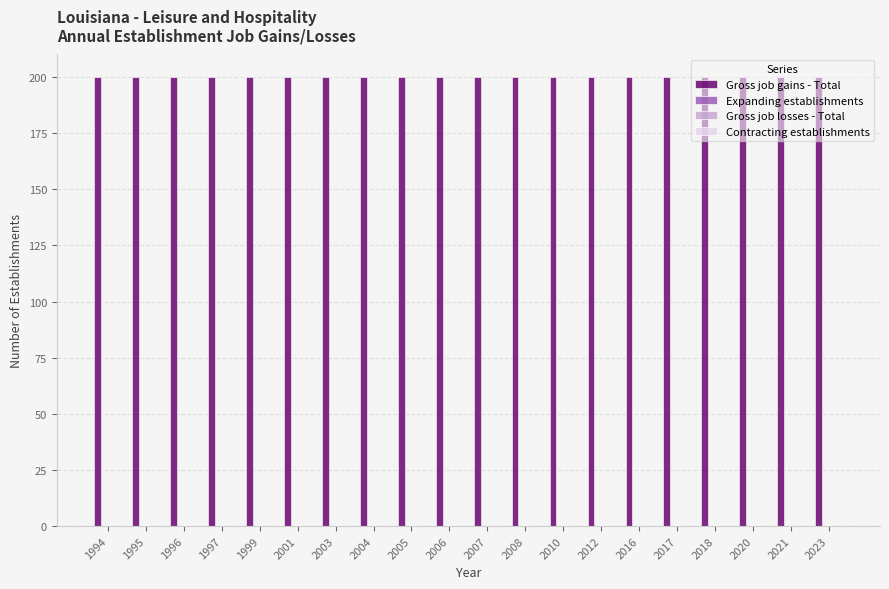

Reading left to right, list all the values displayed in this chart.

Gross job gains - Total: 1994=200	1995=200	1996=200	1997=200	1999=200	2001=200	2003=200	2004=200	2005=200	2006=200	2007=200	2008=200	2010=200	2012=200	2016=200	2017=200	2018=200	2020=200	2021=200	2023=200
Expanding establishments: 1994=0	1995=0	1996=0	1997=0	1999=0	2001=0	2003=0	2004=0	2005=0	2006=0	2007=0	2008=0	2010=0	2012=0	2016=0	2017=0	2018=0	2020=0	2021=0	2023=0
Gross job losses - Total: 1994=0	1995=0	1996=0	1997=0	1999=0	2001=0	2003=0	2004=0	2005=0	2006=0	2007=0	2008=0	2010=0	2012=0	2016=0	2017=0	2018=0	2020=0	2021=0	2023=0
Contracting establishments: 1994=0	1995=0	1996=0	1997=0	1999=0	2001=0	2003=0	2004=0	2005=0	2006=0	2007=0	2008=0	2010=0	2012=0	2016=0	2017=0	2018=0	2020=0	2021=0	2023=0